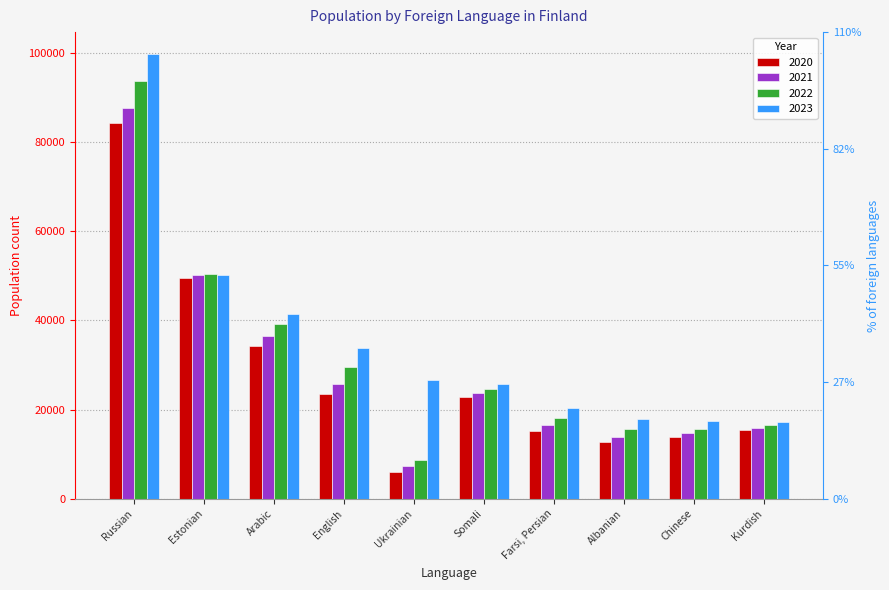

Are the bars grouped side by side (vs. stacked)?

Yes